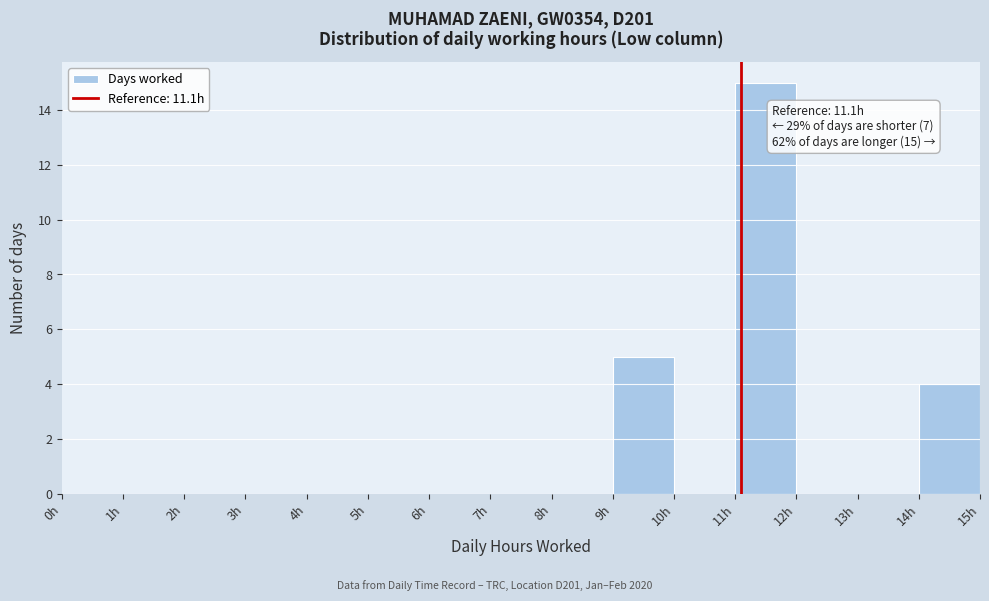

Over which range of the x-axis is the bar tallest?

11 to 12